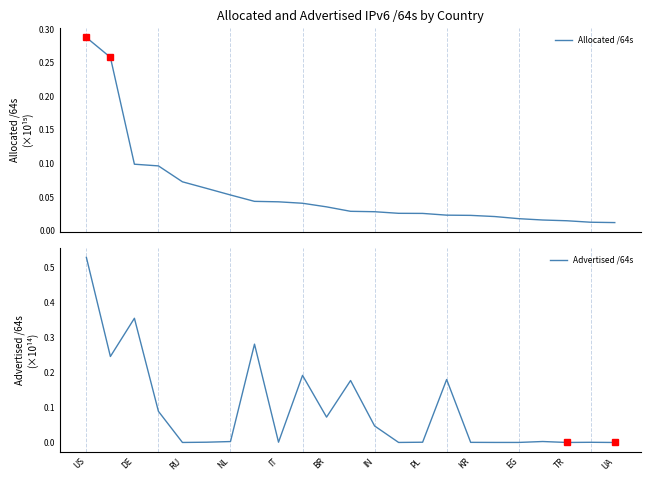

Reading left to right, what are all the values shown in this chart?

Allocated /64s: 0.3	0.3	0.1	0.1	0.1	0.1	0.1	0.0	0.0	0.0	0.0	0.0	0.0	0.0	0.0	0.0	0.0	0.0	0.0	0.0	0.0	0.0	0.0
Advertised /64s: 0.5	0.2	0.4	0.1	0.0	0.0	0.0	0.3	0.0	0.2	0.1	0.2	0.0	0.0	0.0	0.2	0.0	0.0	0.0	0.0	0.0	0.0	0.0